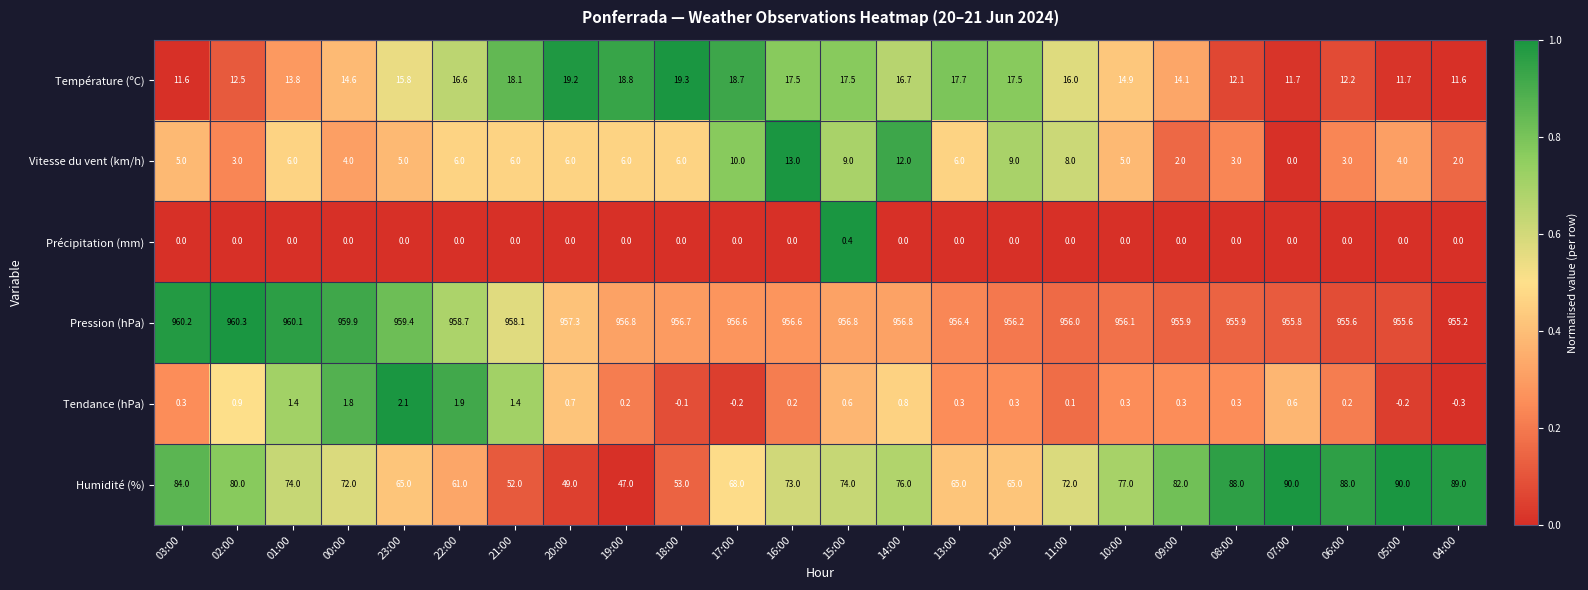

The Pression (hPa) series shows 1405.3 at 10:00. True or false?

False